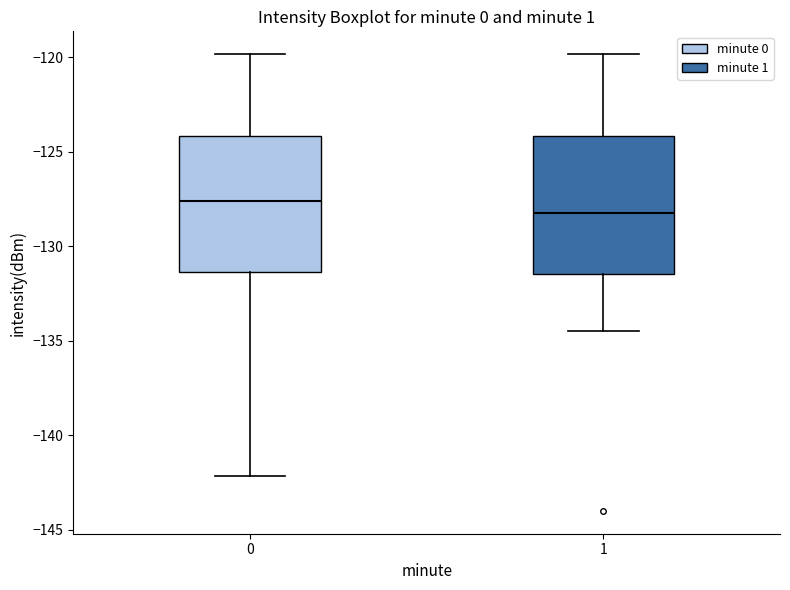

Reading left to right, transcribe this box plot: for each box, give where its median line is, the range the box spans, and where its two whiskers end, as read against the y-axis. The values are not printed on the chart, so give them approximately, as read against the axis.

0: median -127.5, box -131.5 to -124.0, whiskers -142.0 to -120.0
1: median -128.5, box -131.5 to -124.0, whiskers -134.5 to -120.0